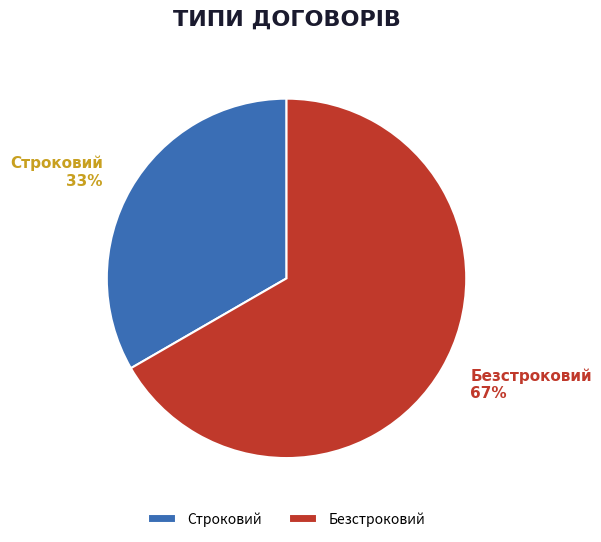

Between Безстроковий and Строковий, which is larger?

Безстроковий